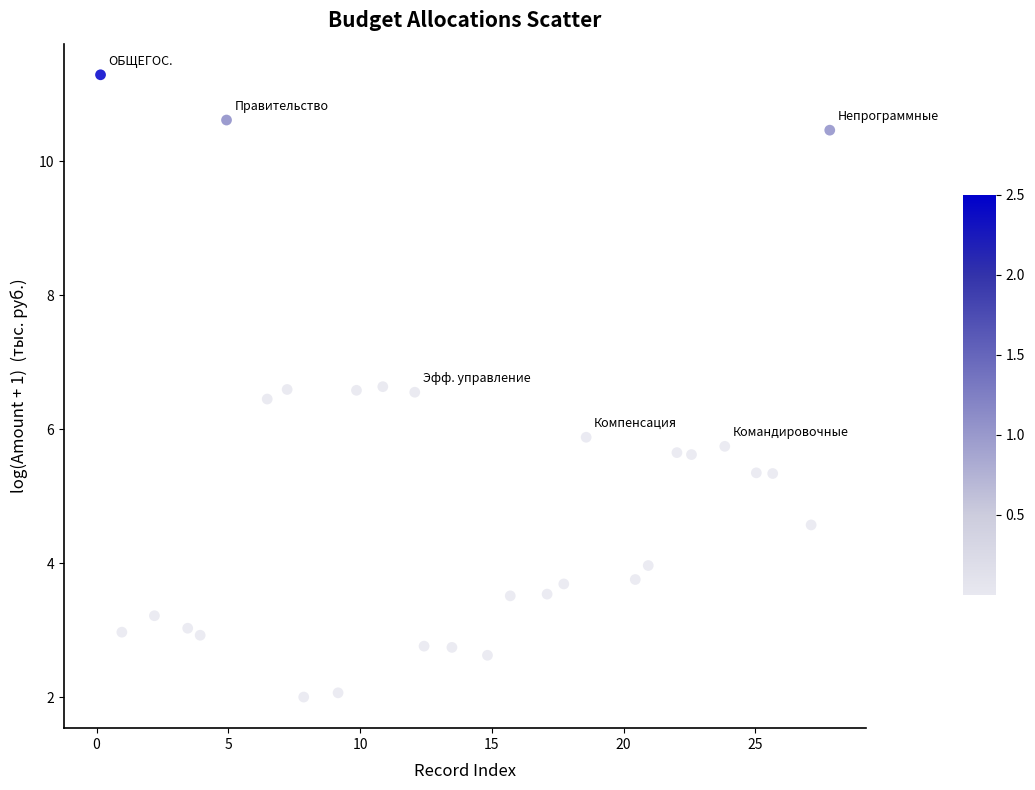

What Y value in the scatter plot is closest to 6?

5.9